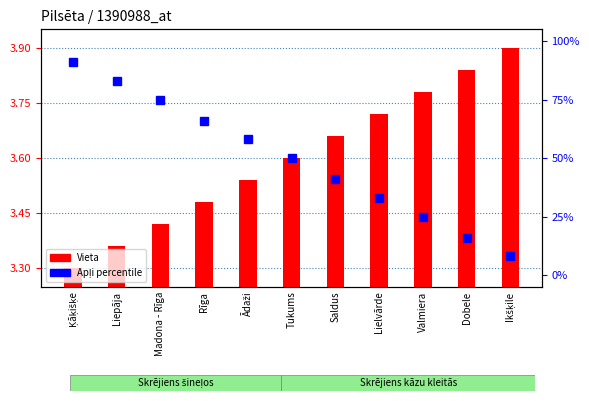

Rank the series by their average value, from lowest to highest.

Vieta (transformed), Apļi (percentile rank)